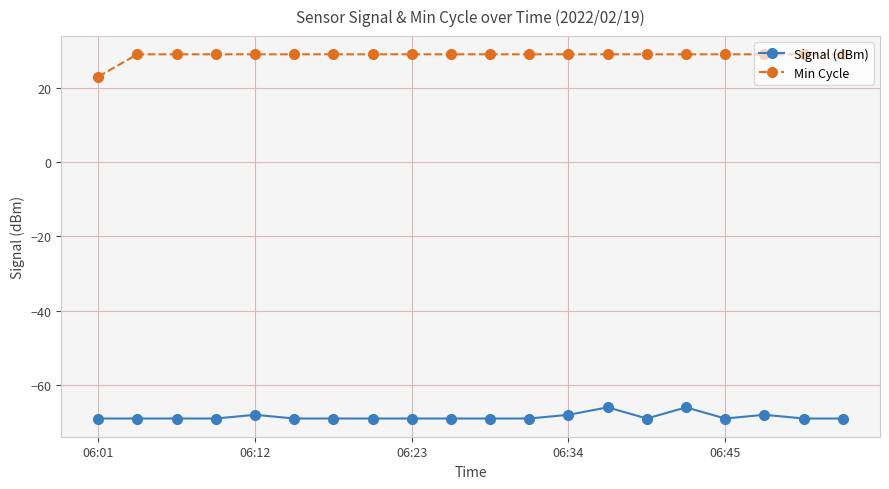

Does the chart display data point markers on the line(s)?

Yes